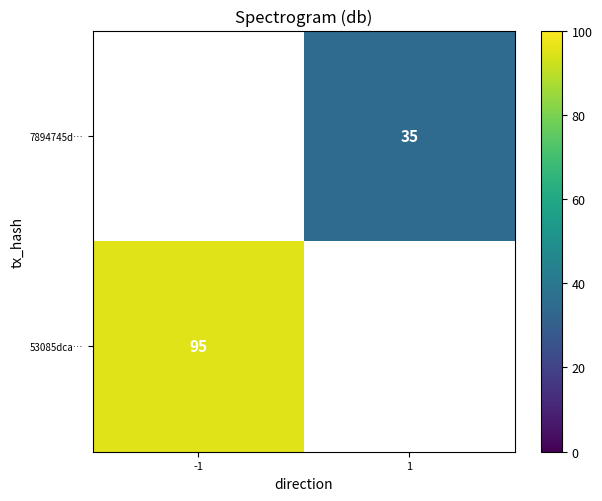

The value of 53085dca… at -1 is 41. True or false?

False